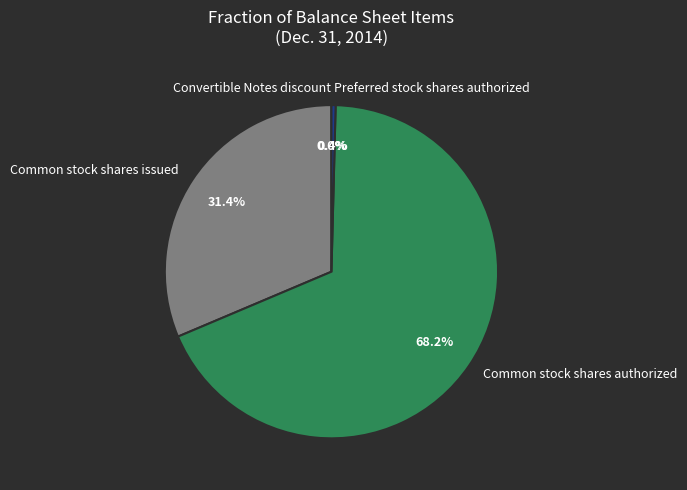

What portion of the pie excludes Preferred stock shares authorized?

99.6%